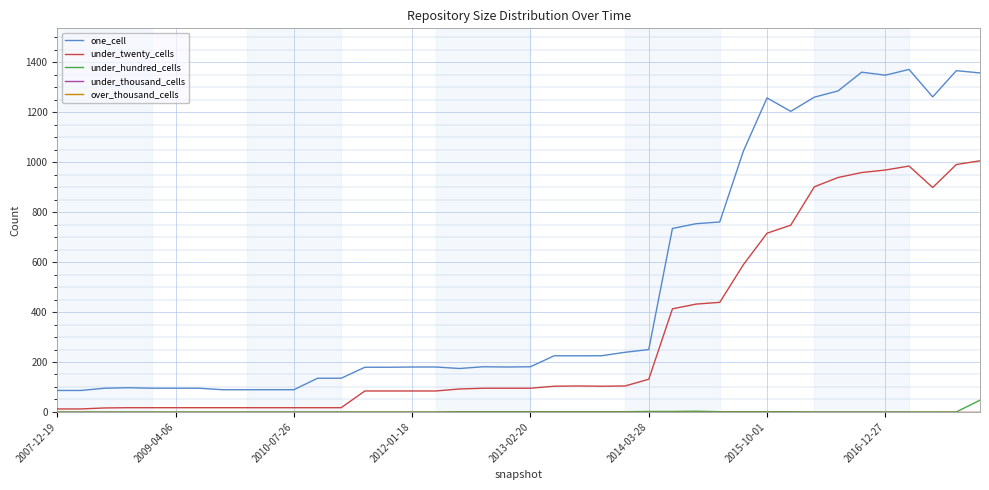

What is the difference between the maximum and second lowest values in the under_hundred_cells series?

47